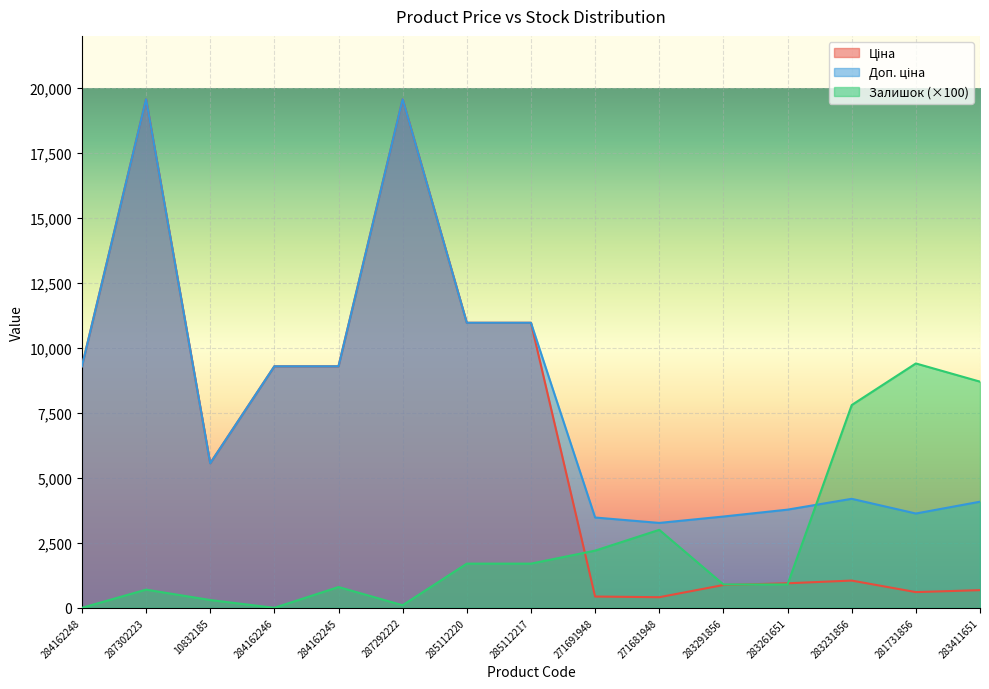

At 281731856, list the series in order from largest to smallest.

Залишок, Доп. ціна, Ціна